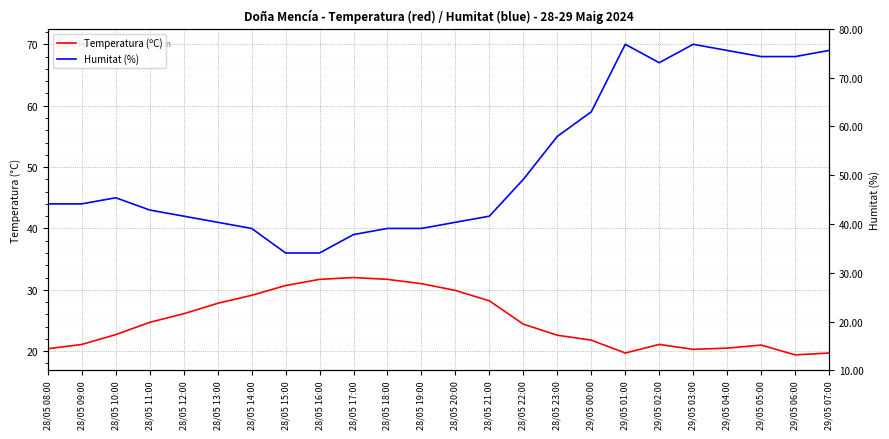

Where does the Humitat (%) series first go above 44?

28/05 10:00